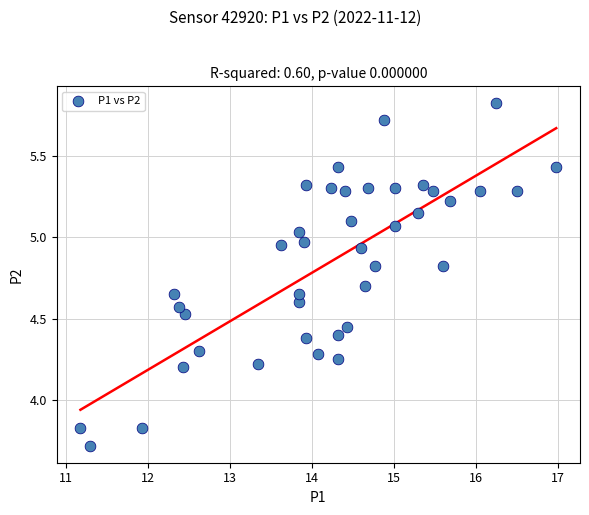

What is the range of Y values (max minus min)?

2.1